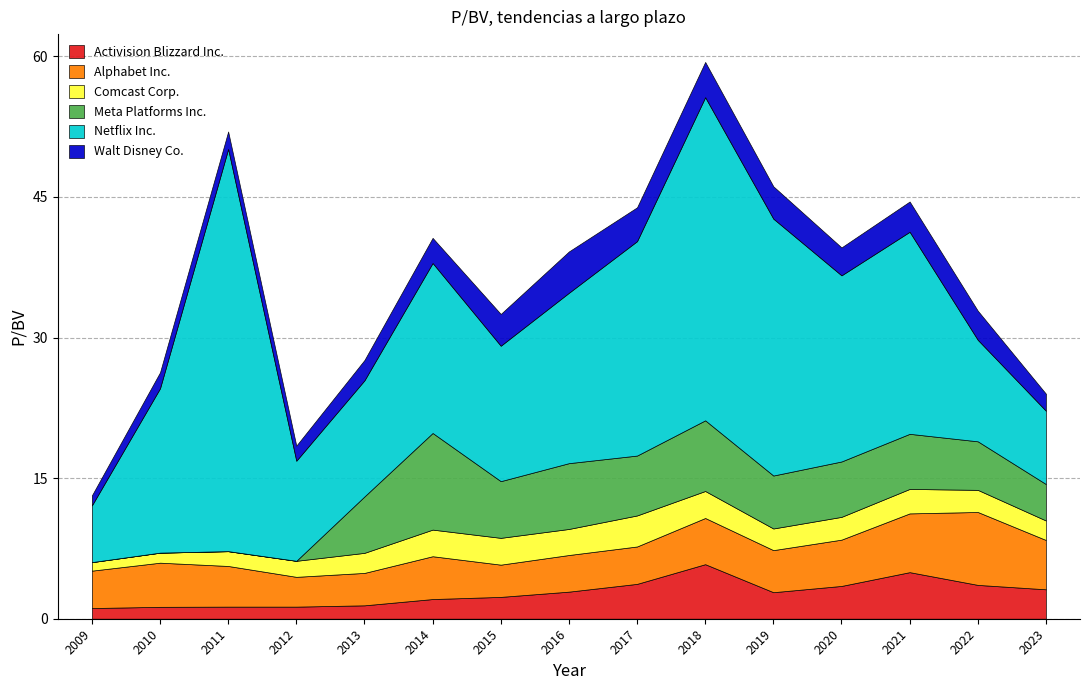

What is the total value across all series at 2013?

27.6